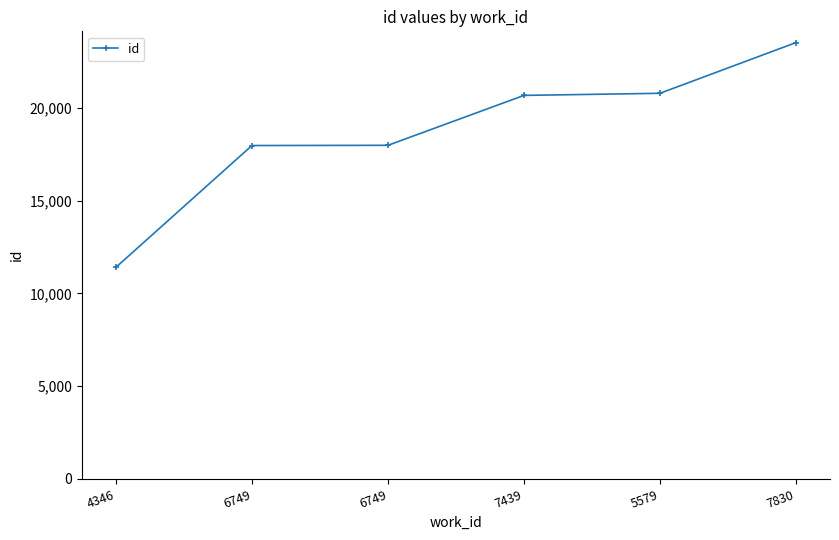

How many data points are less than 20666?

3